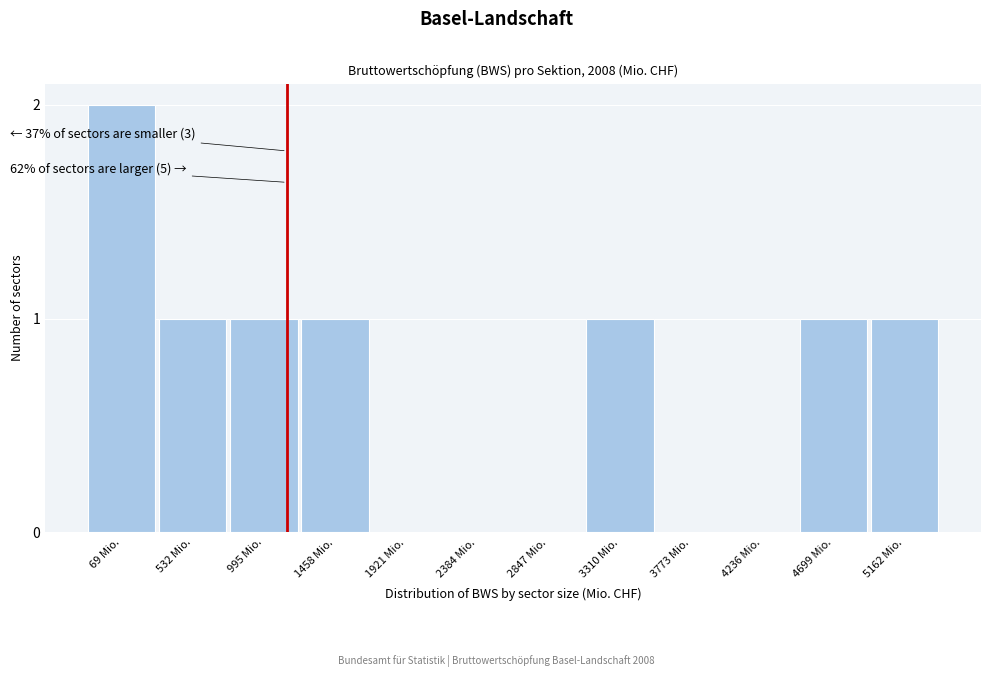

Reading left to right, list all the values displayed in this chart.

69 Mio.=2	532 Mio.=1	995 Mio.=1	1458 Mio.=1	1921 Mio.=0	2384 Mio.=0	2847 Mio.=0	3310 Mio.=1	3773 Mio.=0	4236 Mio.=0	4699 Mio.=1	5162 Mio.=1